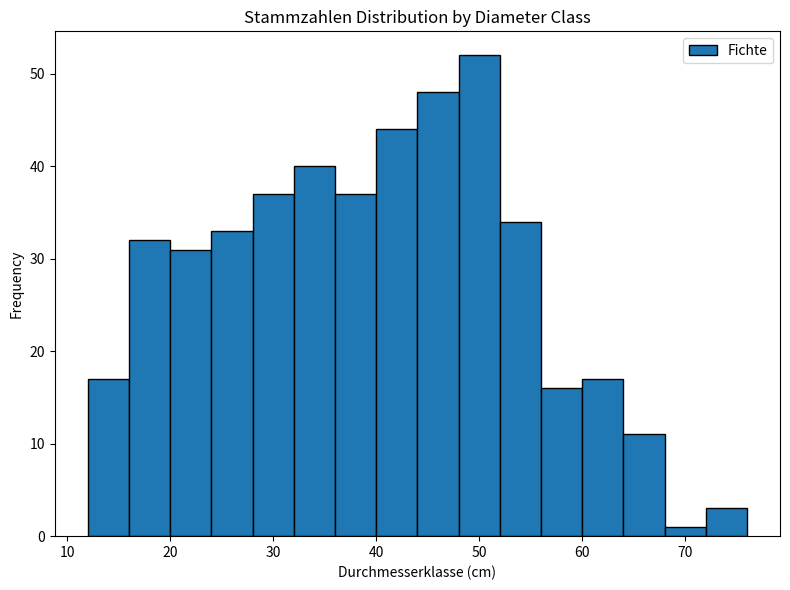

Which range on the x-axis has the tallest bar?

48 to 52